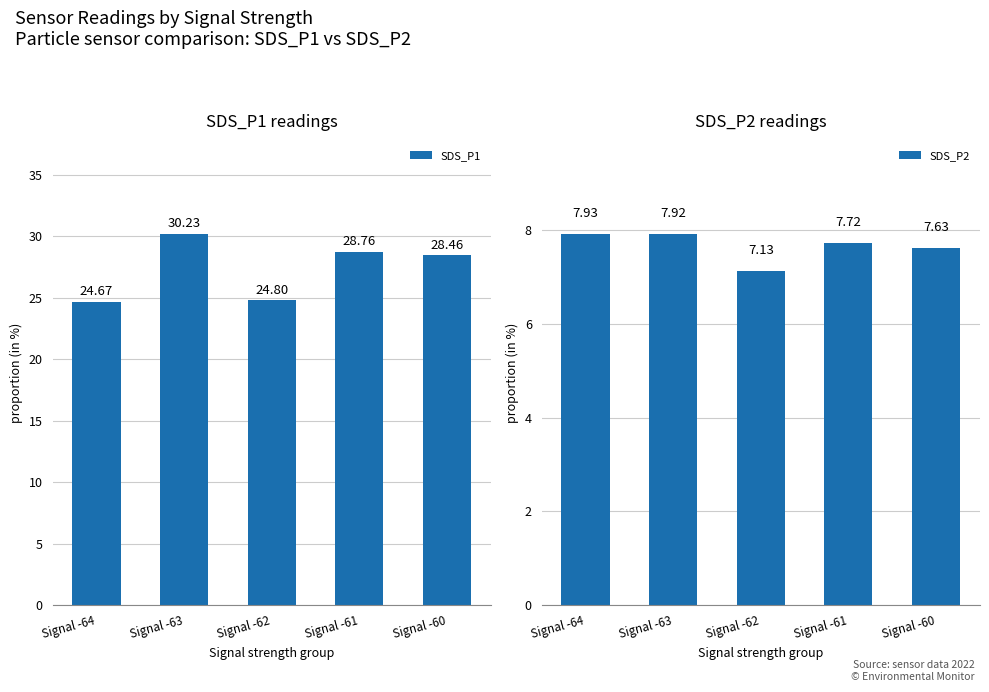

Reading left to right, extract all data points from this chart.

SDS_P1: Signal -64=24.7	Signal -63=30.2	Signal -62=24.8	Signal -61=28.8	Signal -60=28.5
SDS_P2: Signal -64=7.9	Signal -63=7.9	Signal -62=7.1	Signal -61=7.7	Signal -60=7.6